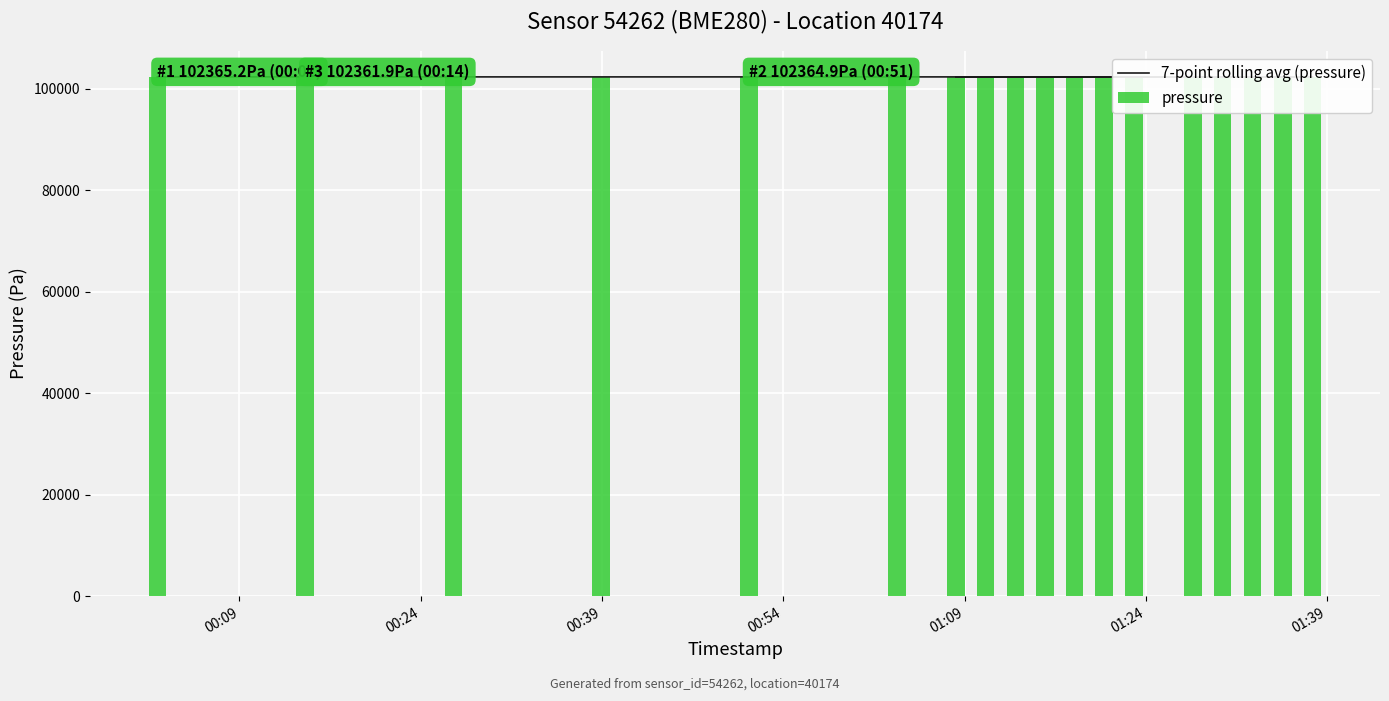

Reading left to right, list all the values displayed in this chart.

7-point rolling avg (pressure): 102365.2	102363.5	102358.8	102355.8	102357.7	102356.9	102355.7	102354.9	102353.3	102353.6	102353.6	102351.4	102349.7	102350.1	102348.9	102348.9	102349.1	102350.1
pressure: 102365.2	102361.9	102349.2	102347.1	102364.9	102352.9	102348.8	102359.2	102350.7	102351.5	102347.1	102349.7	102341.0	102351.5	102350.5	102351.3	102352.9	102353.8